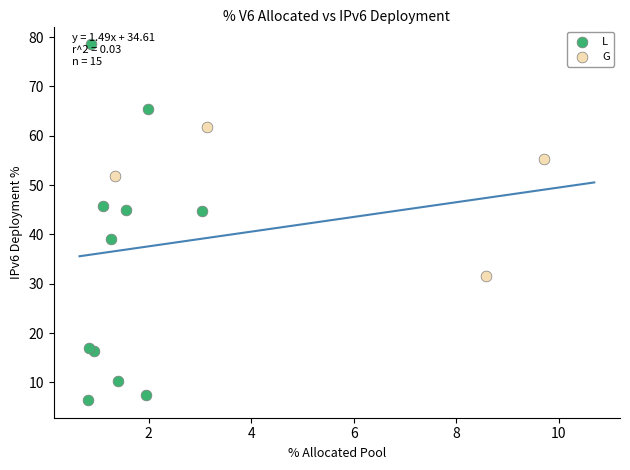

Which series contains the highest Y value?

L